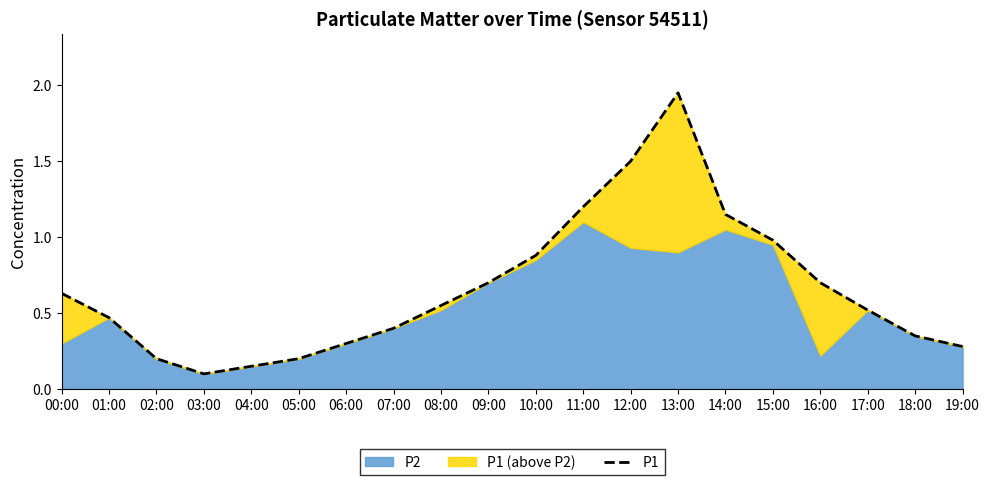

What is the difference between the maximum and second lowest values?

1.8